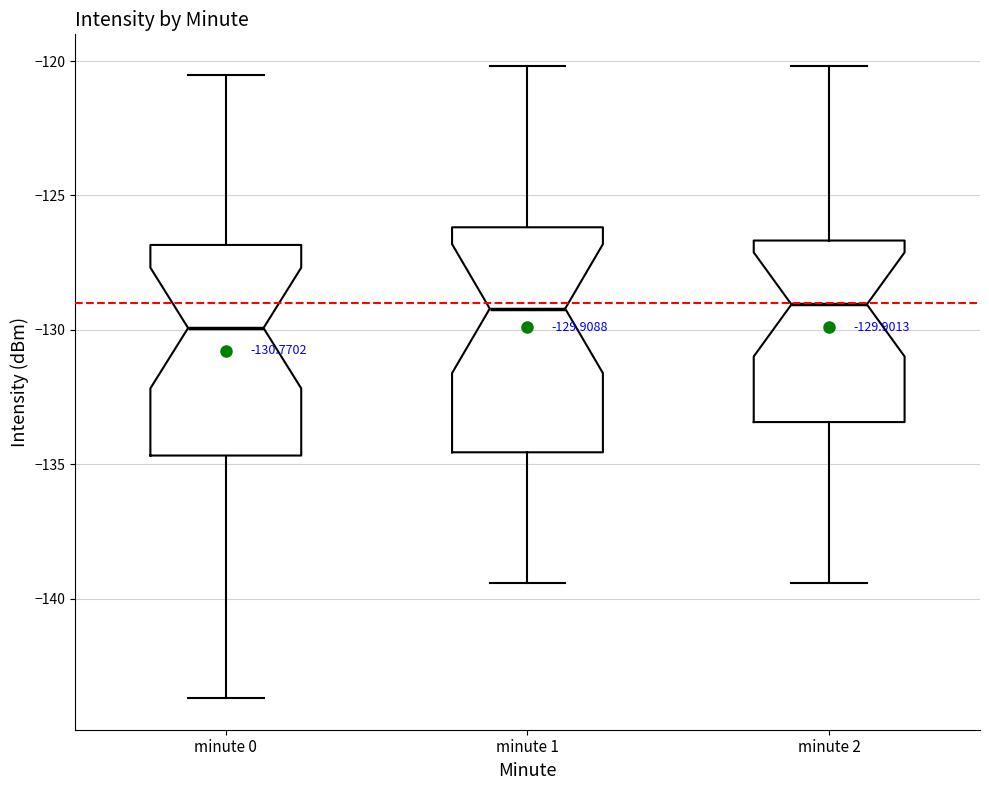

Which box is the tallest, from its lower edge to its upper edge?

minute 1